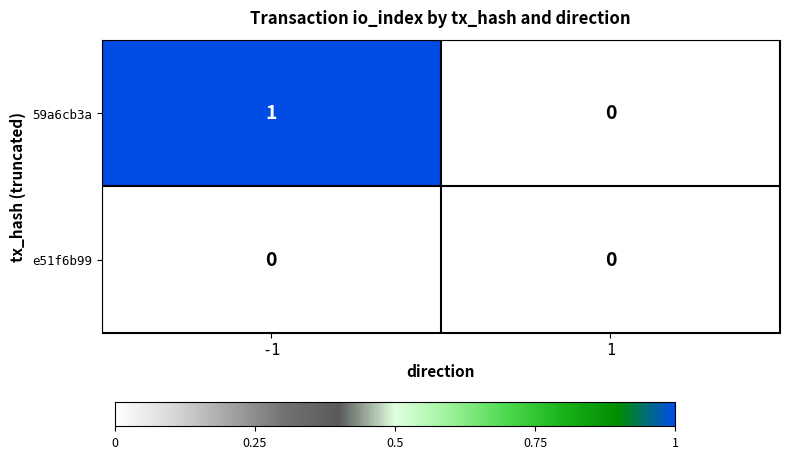

Is the value of e51f6b99 at 1 greater than the value of 59a6cb3a at -1?

No